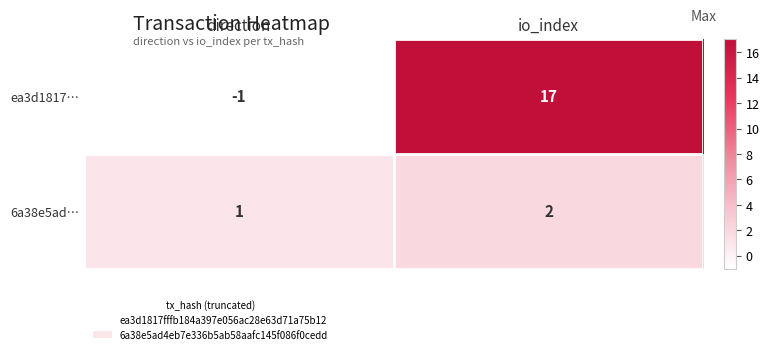

Rank the series at direction from highest to lowest value.

6a38e5ad…, ea3d1817…